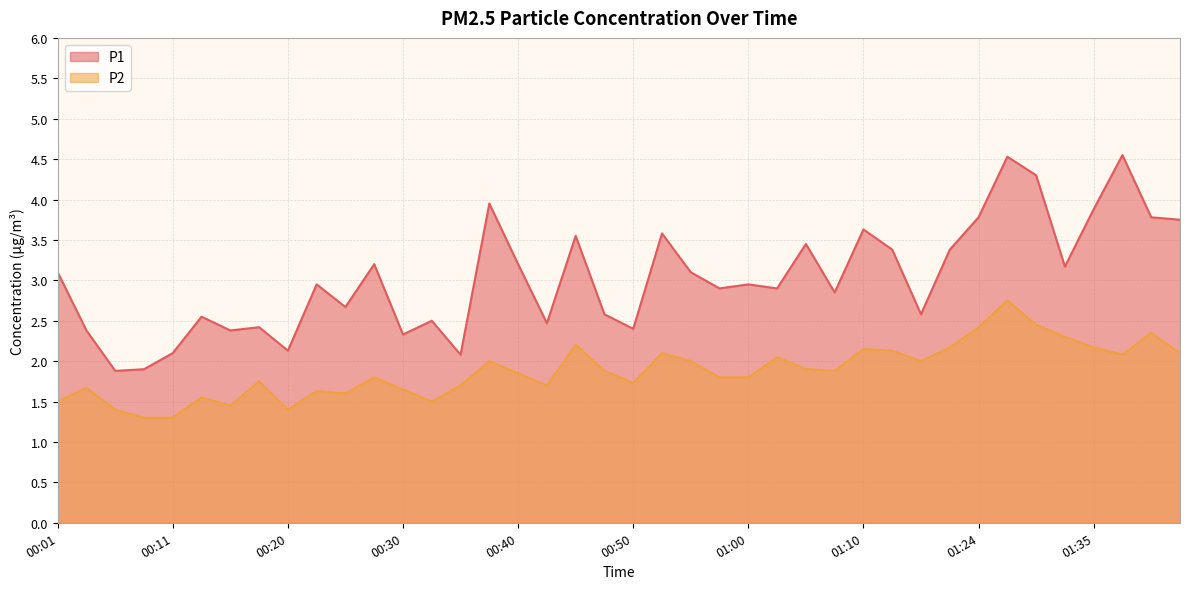

List the series in order of their peak value, highest first.

P1, P2